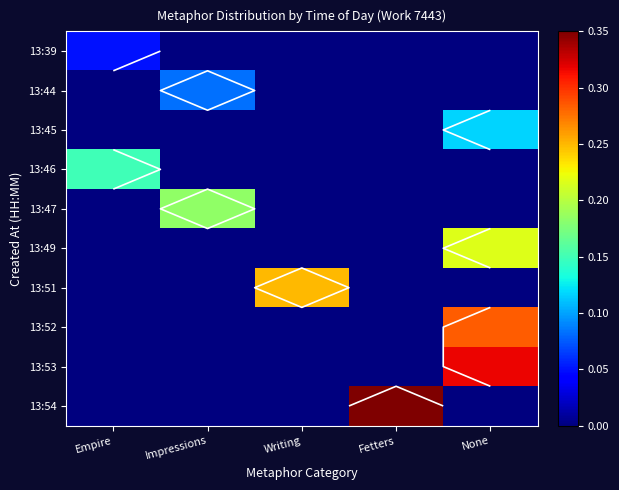

Rank the series at Empire from lowest to highest value.

13:44, 13:45, 13:47, 13:49, 13:51, 13:52, 13:53, 13:54, 13:39, 13:46